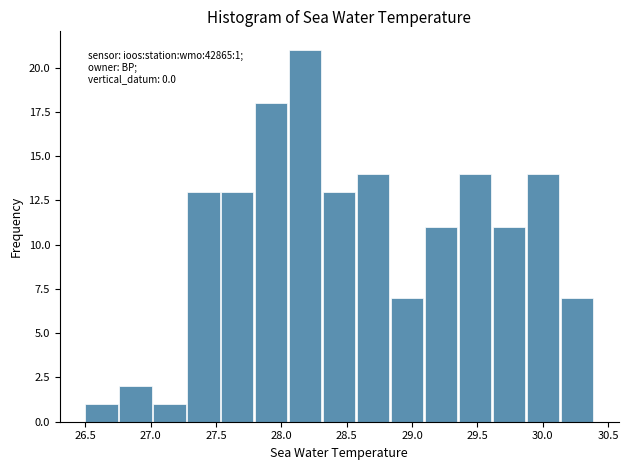

Over which range of the x-axis is the bar tallest?

28.06 to 28.32